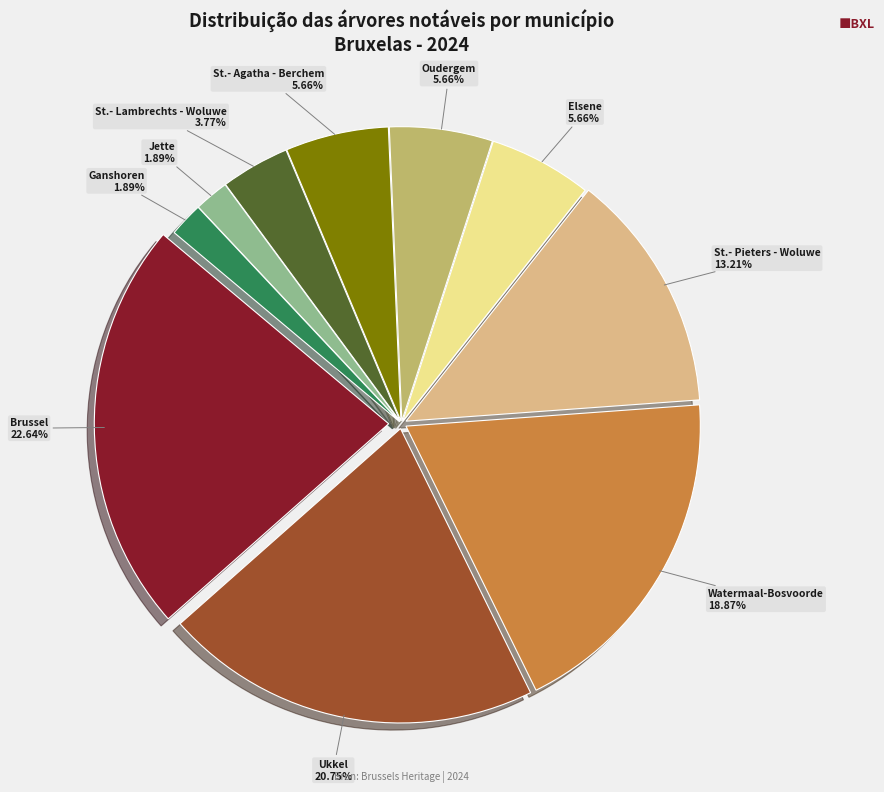

How many slices are in this pie chart?

10